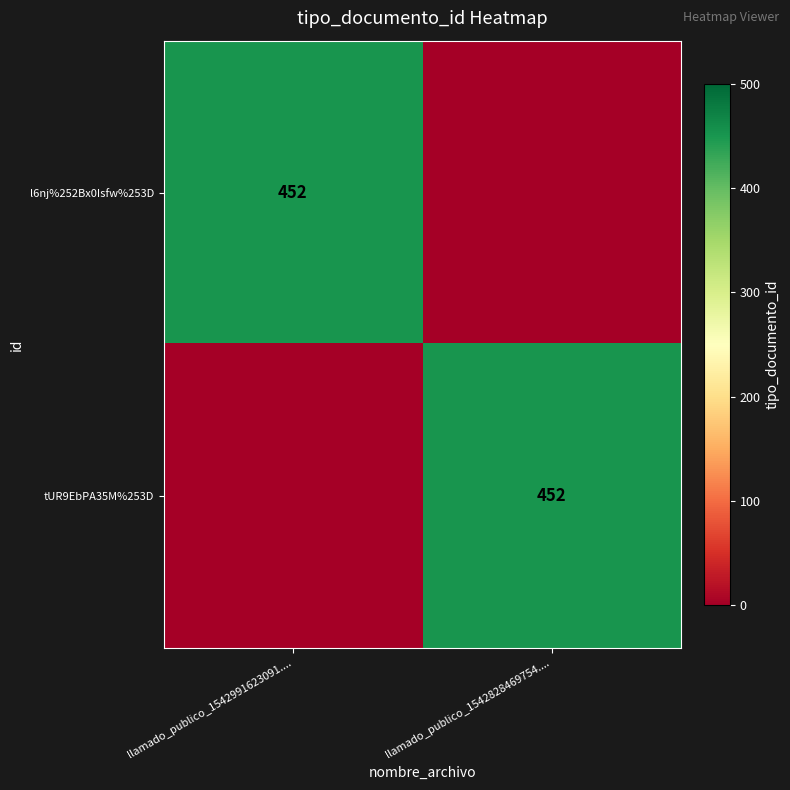

Is it true that tUR9EbPA35M%253D equals 452 at llamado_publico_1542828469754....?

True